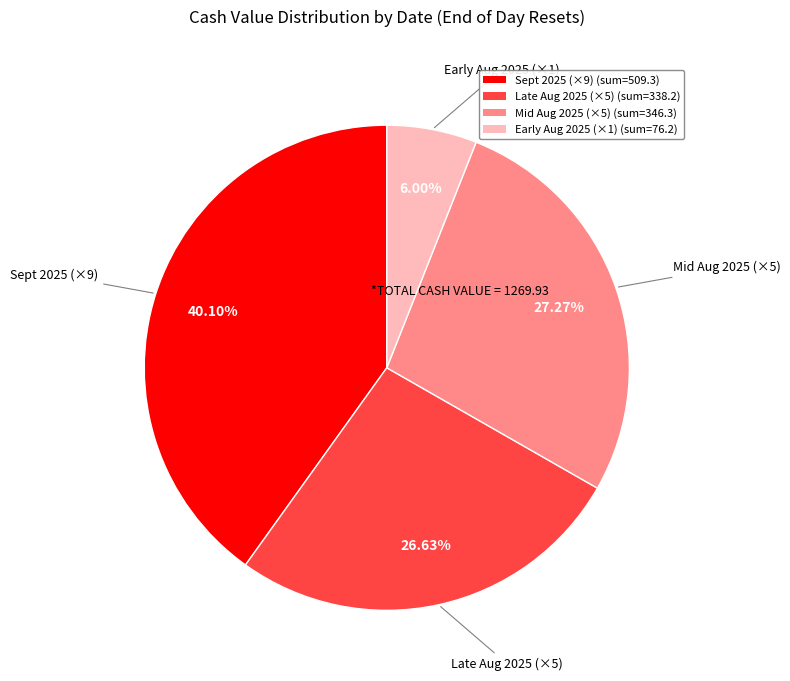

Do Sept 2025 (×9) (sum=509.3) and Early Aug 2025 (×1) (sum=76.2) together represent more than half of the pie?

No